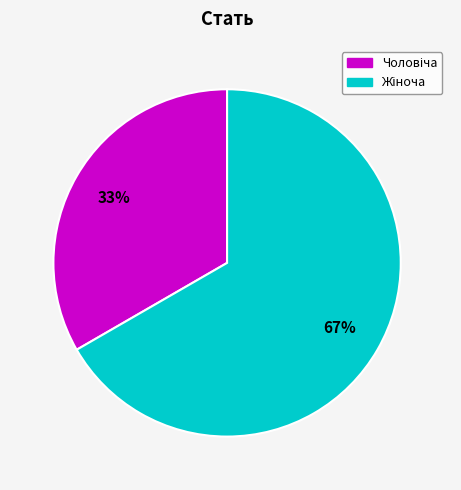

To the nearest percent, what is the average slice percentage?

50%